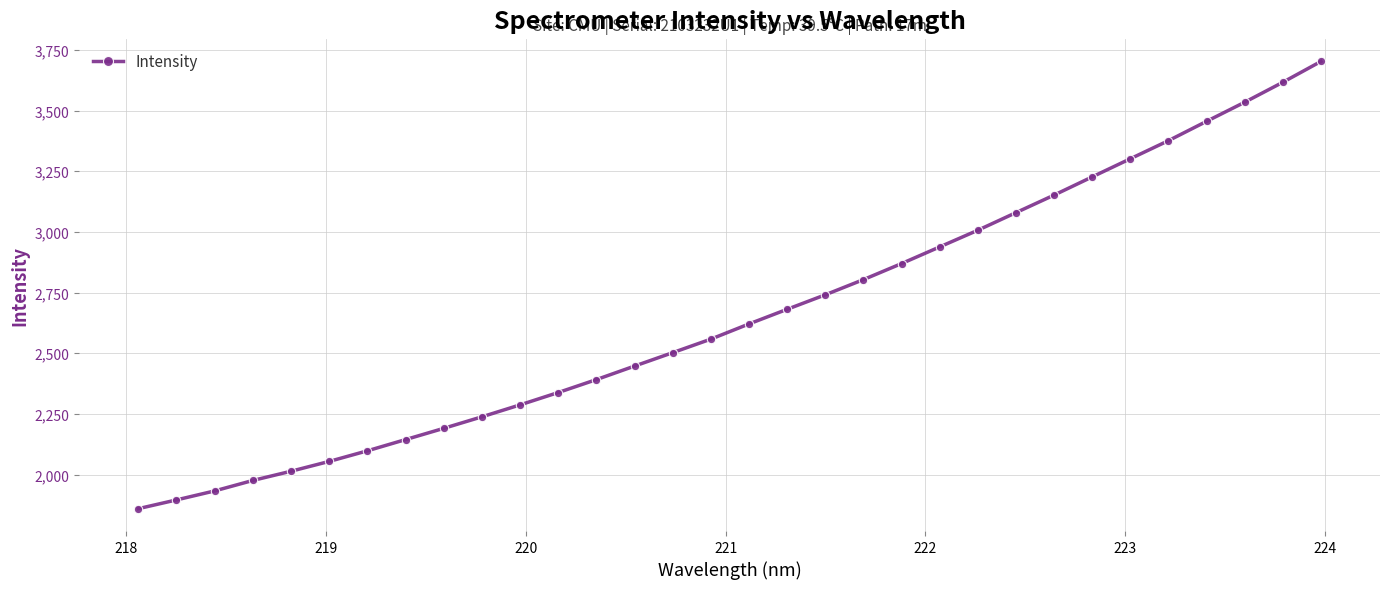

How many series are shown in this chart?

1